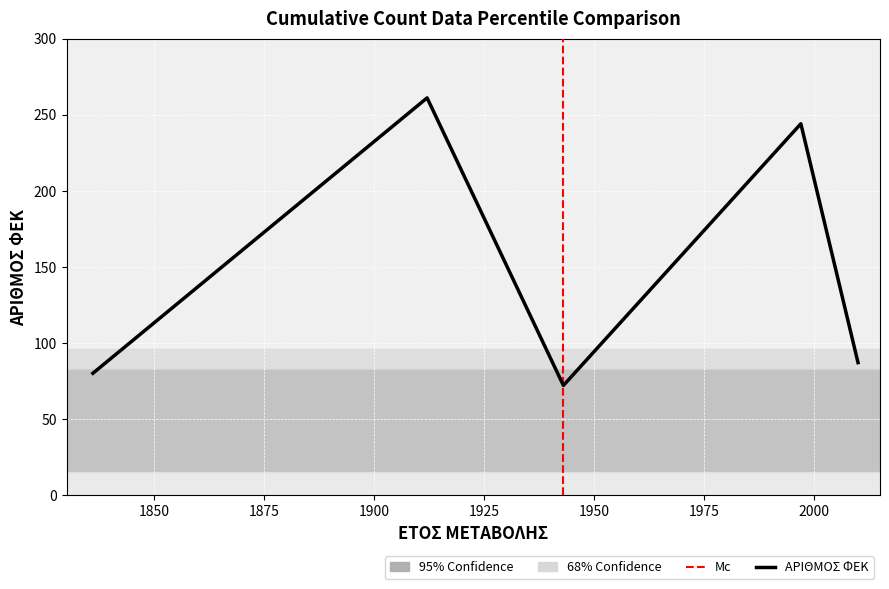

What is the sum of all values?

816